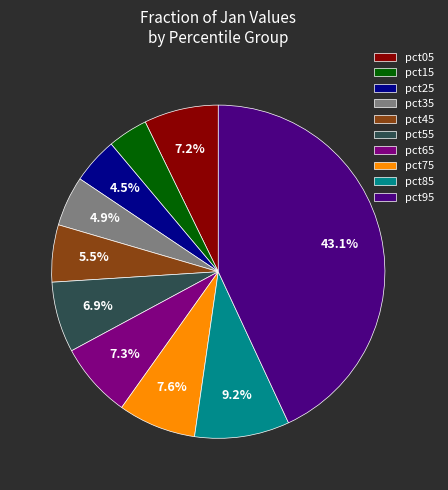

Does pct35 represent more than half of the total?

No